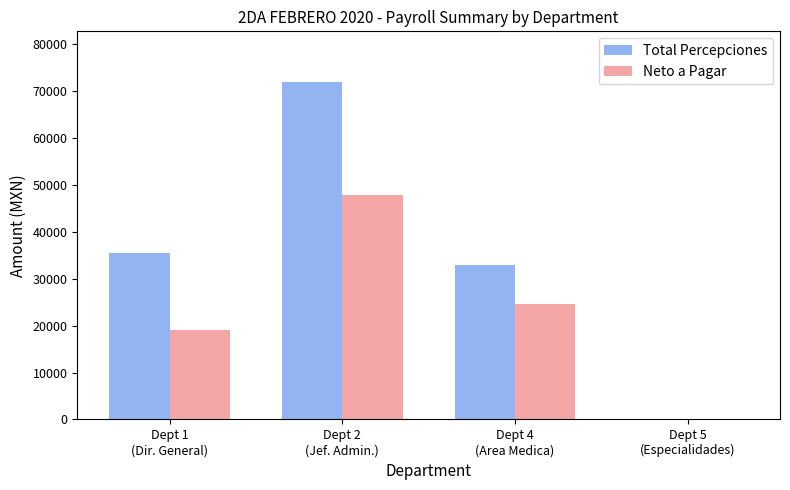

Which series has the largest total across all categories?

Total Percepciones